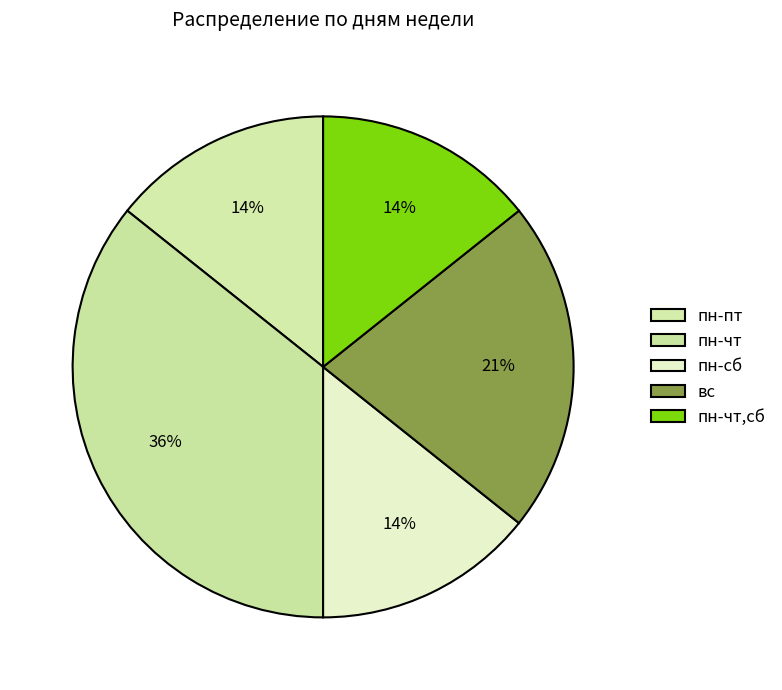

How many slices are in this pie chart?

5